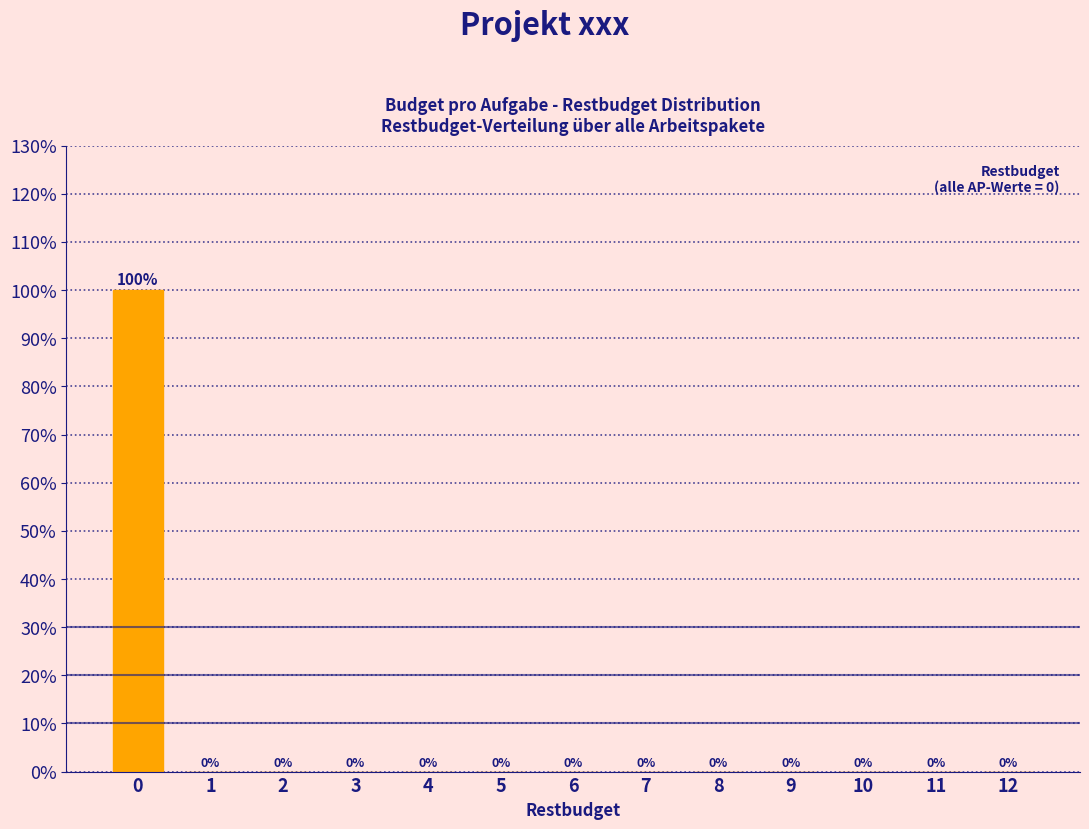

Reading right to left, what are all the values shown in this chart?

12=0	11=0	10=0	9=0	8=0	7=0	6=0	5=0	4=0	3=0	2=0	1=0	0=100